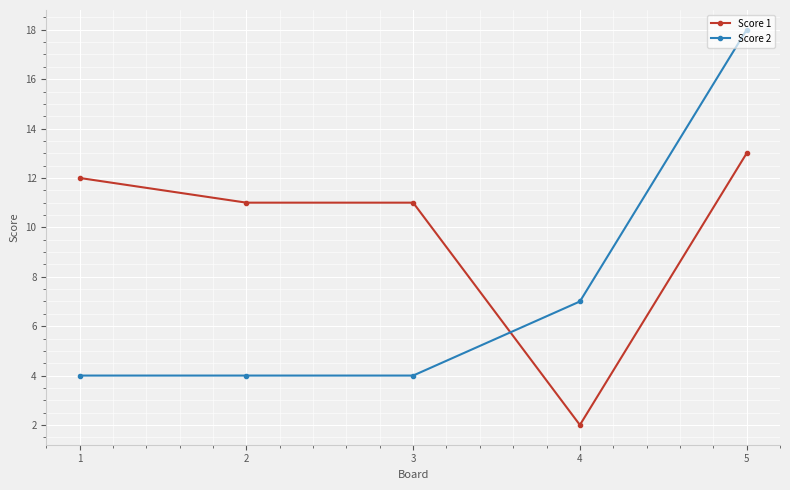

The value of Score 1 at 3 is 11. True or false?

True